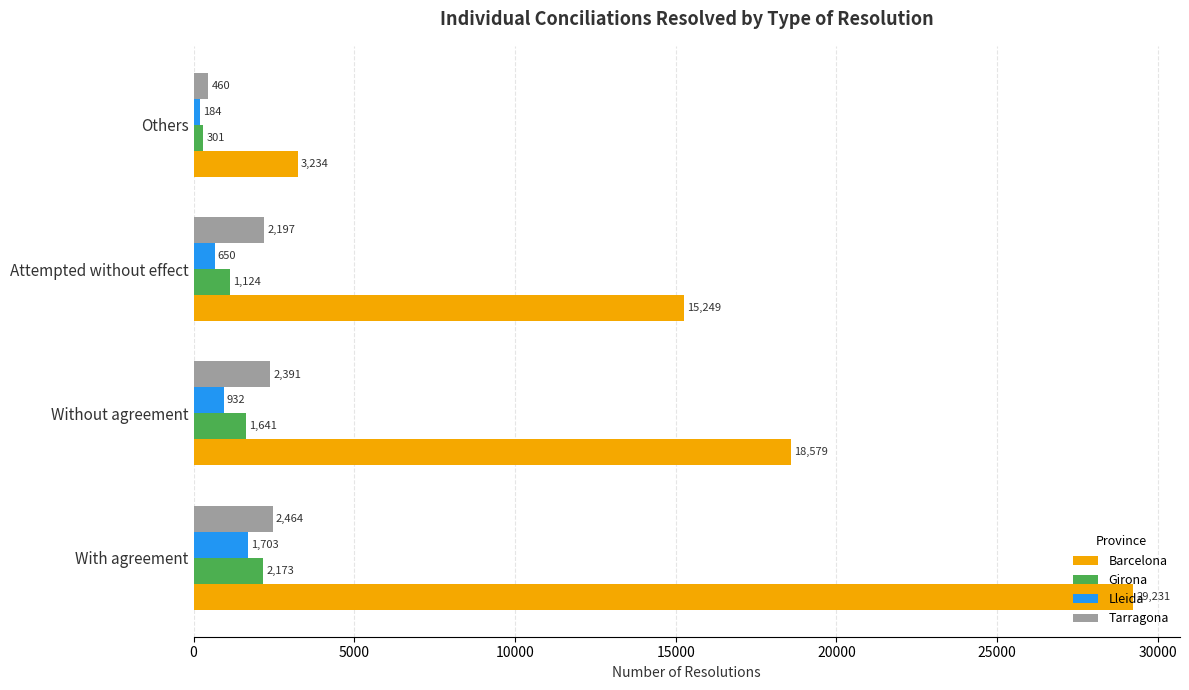

What is the spread (max minus min) of values at Attempted without effect?

14599